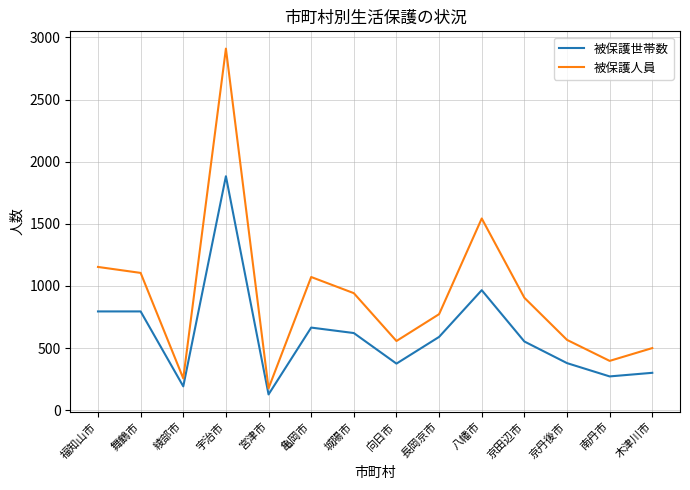

At 木津川市, list the series in order from smallest to largest.

被保護世帯数, 被保護人員